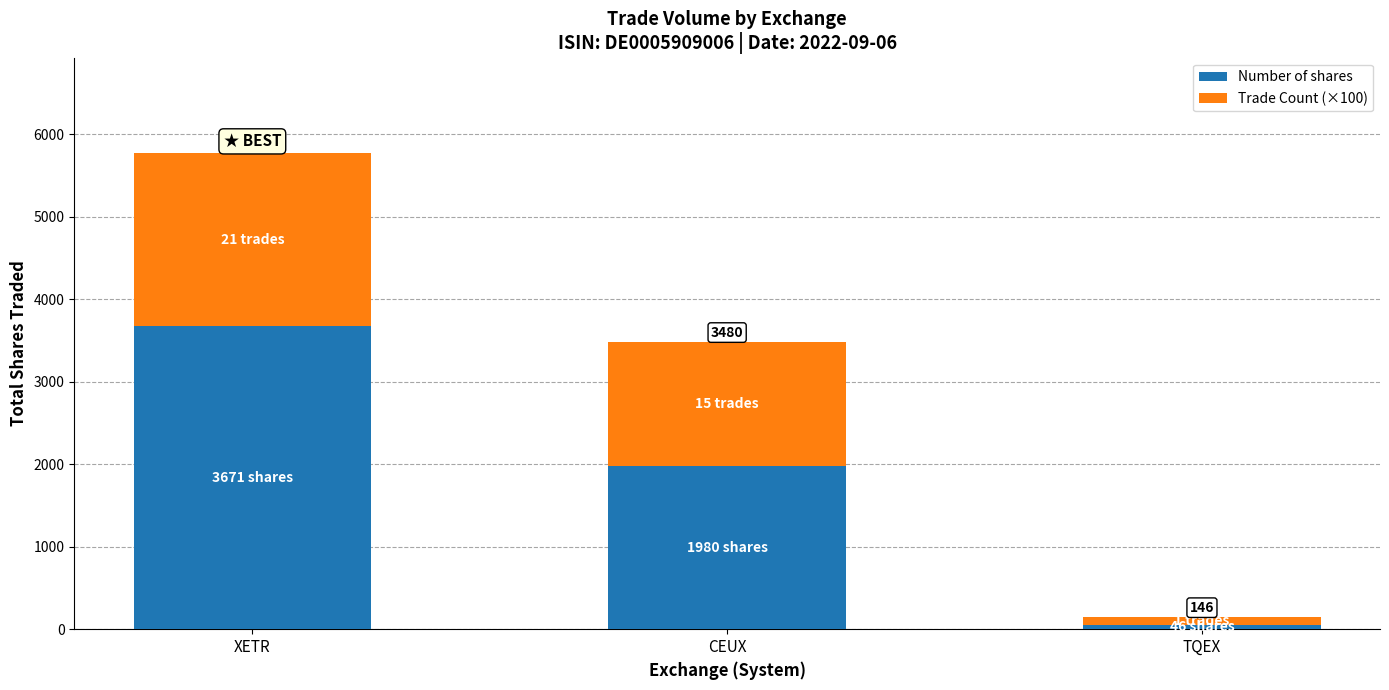

What are all the series names shown in the legend?

Number of shares, Trade Count (×100)